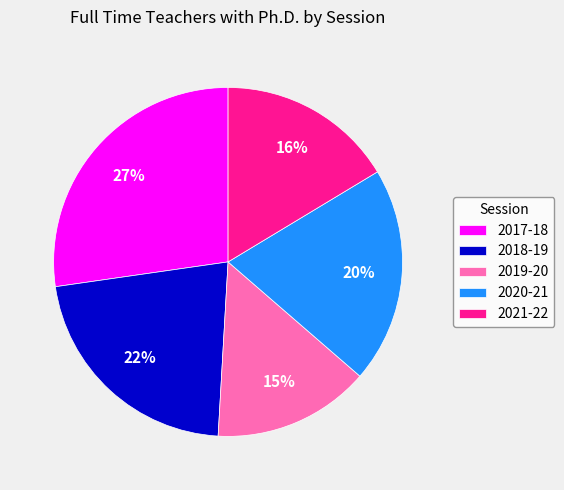

Do 2019-20 and 2020-21 together represent more than half of the pie?

No